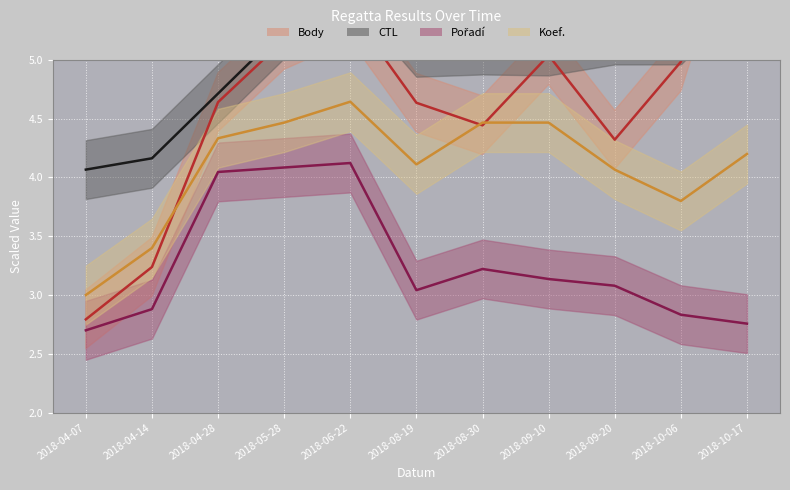

List the series in order of their overall mean, highest first.

CTL, Body, Koef., Pořadí